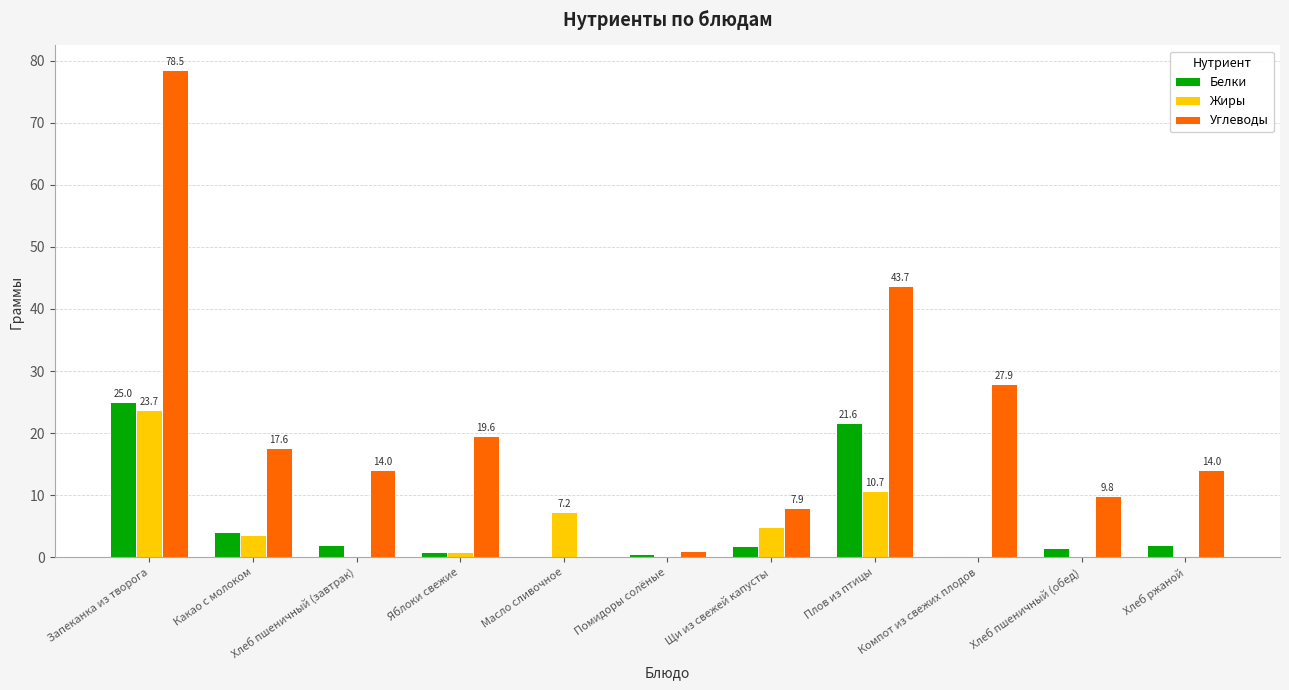

At which category is the sum across all series the highest?

Запеканка из творога